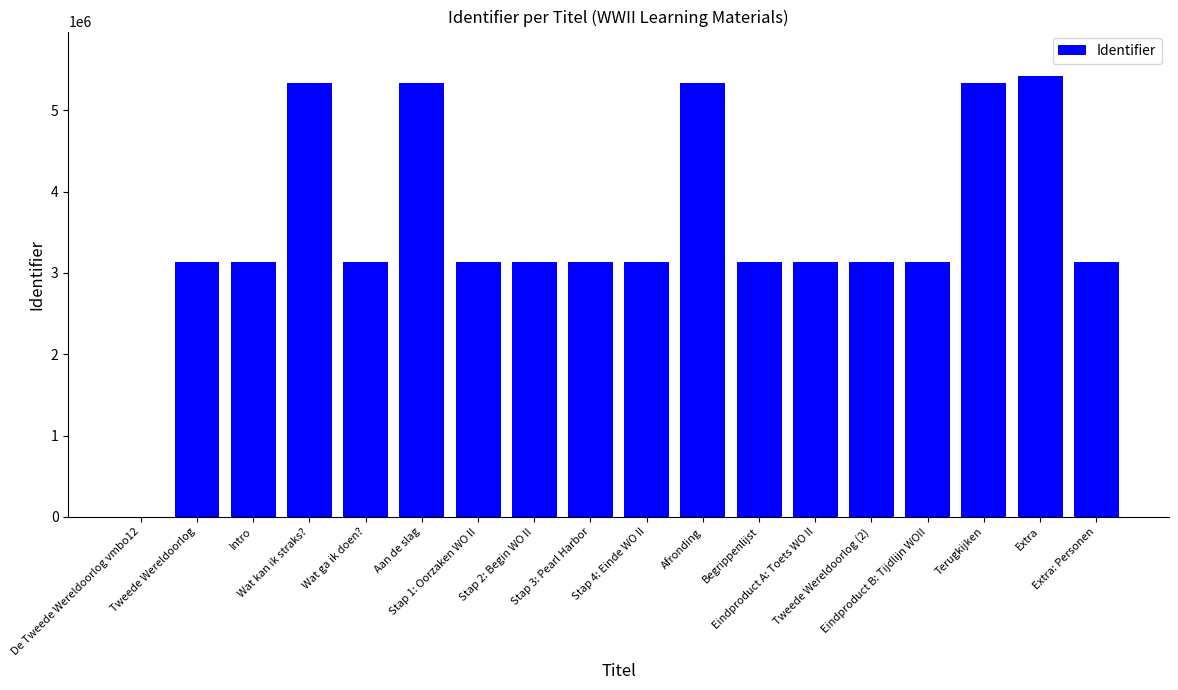

What is the sum of all values?

64411809